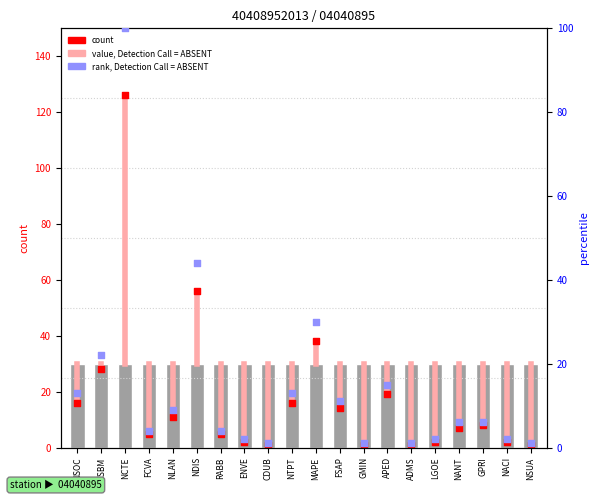

Which series has the largest total across all categories?

count